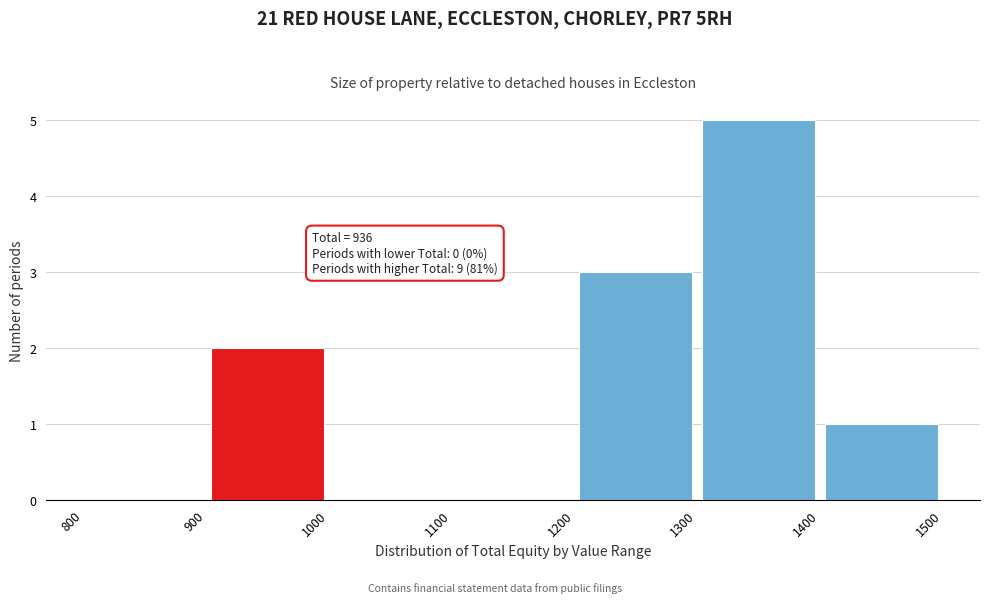

Over which range of the x-axis is the bar tallest?

1300 to 1400